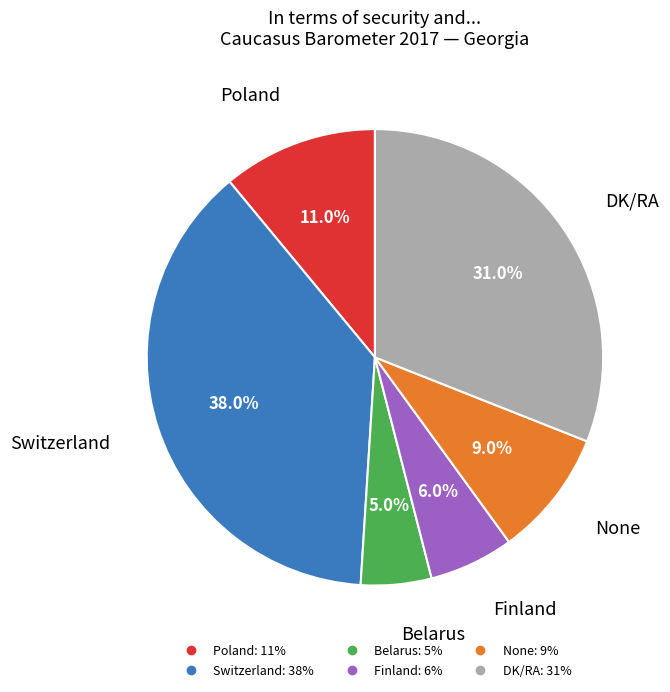

Which slice is the largest?

Switzerland